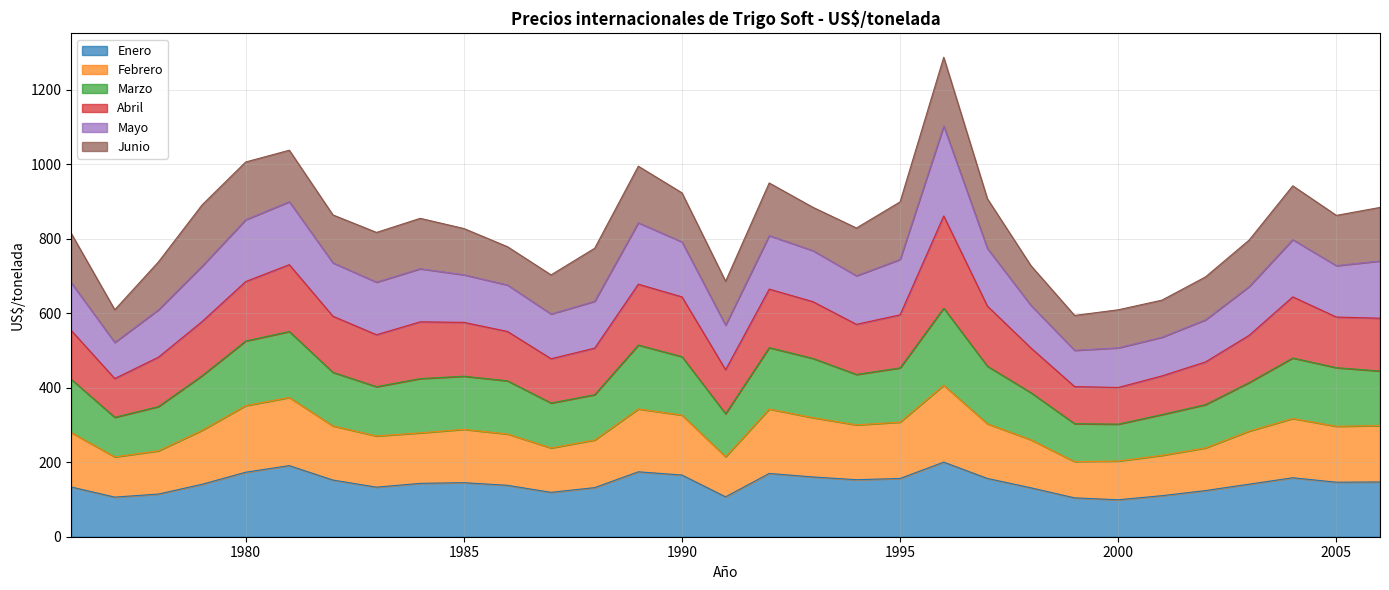

What is the highest value of the Enero series?

200.2